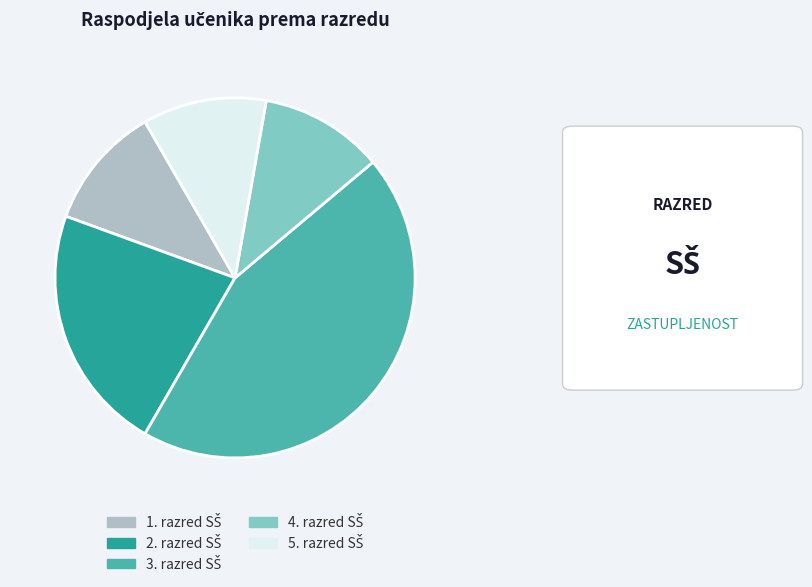

Is there a majority slice in this chart?

No